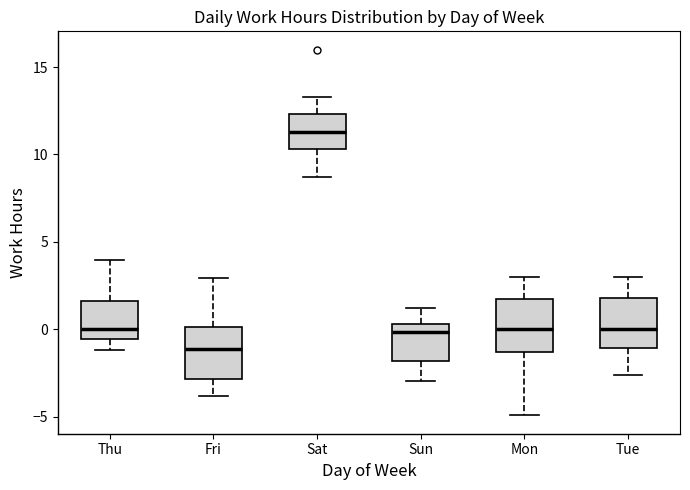

Where does the lower whisker of the box for Thu end on the y-axis? The values are not printed on the chart, so give them approximately, as read against the axis.

-1.0